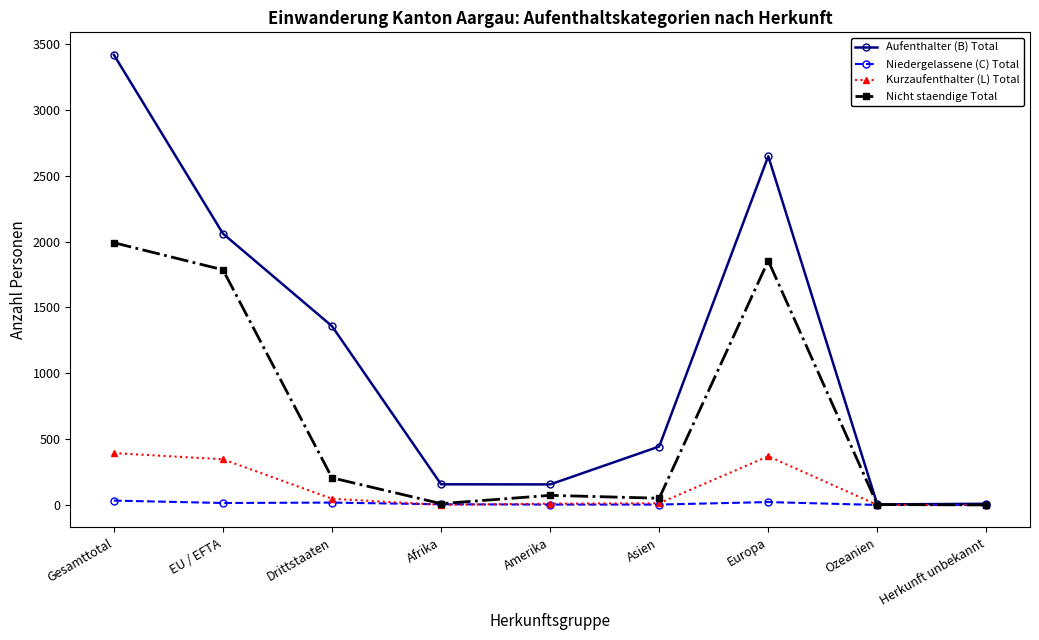

In Aufenthalter (B) Total, how many points are higher than both neighbors (excluding endpoints)?

1